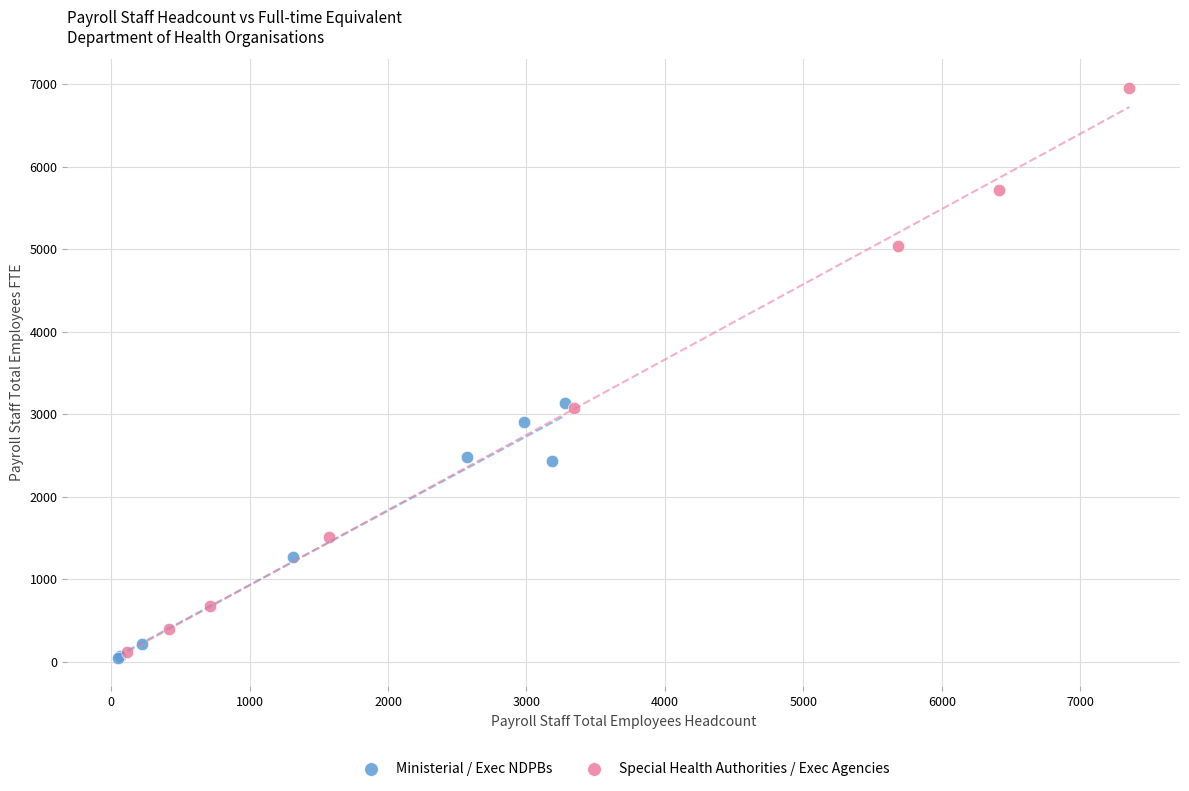

What are all the series names shown in the legend?

Ministerial / Exec NDPBs, Special Health Authorities / Exec Agencies